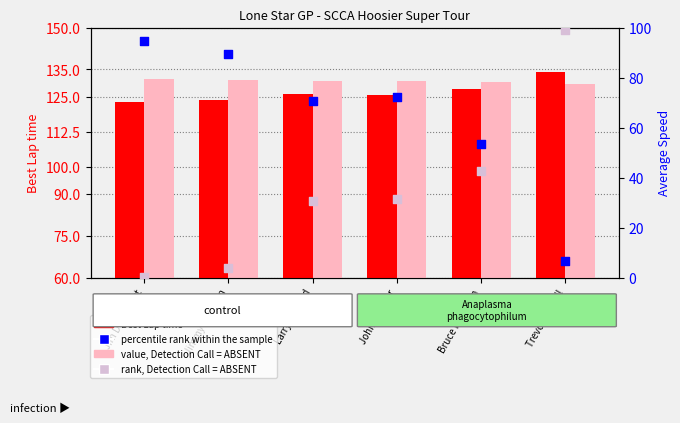

Which series contains the highest Y value?

Best Lap time